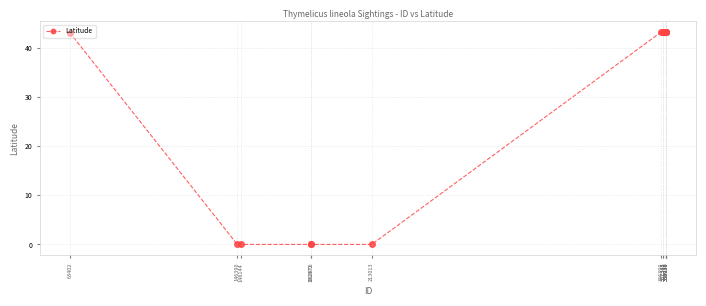

What is the maximum value shown in the chart?

43.3